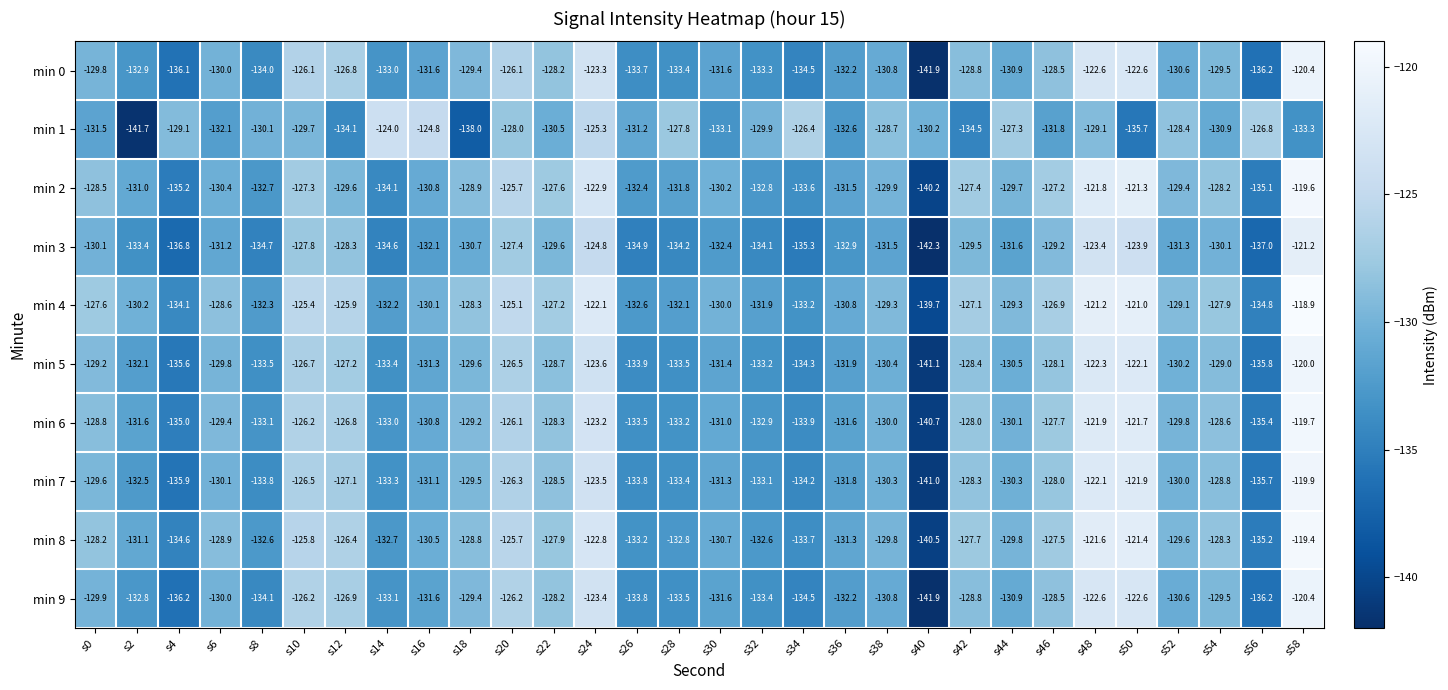

At which category does the chart reach its peak across all series?

s58